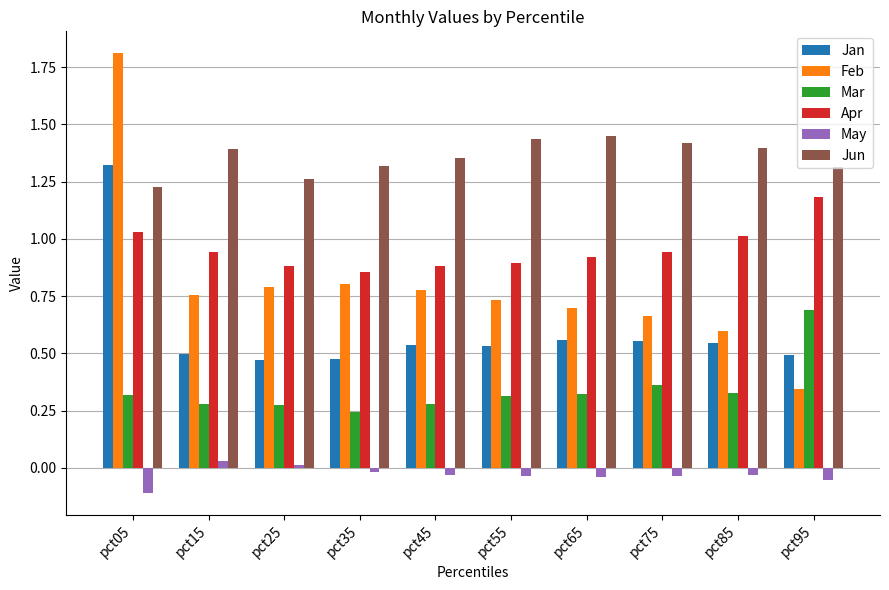

How many groups of bars are there?

10